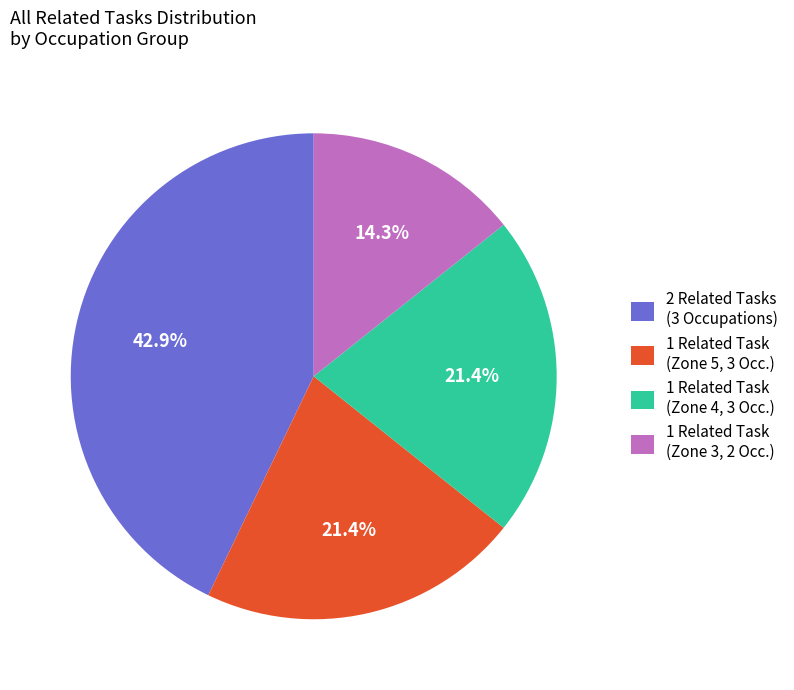

What is the smallest slice in the pie chart?

1 Related Task (Zone 3, 2 Occ.)